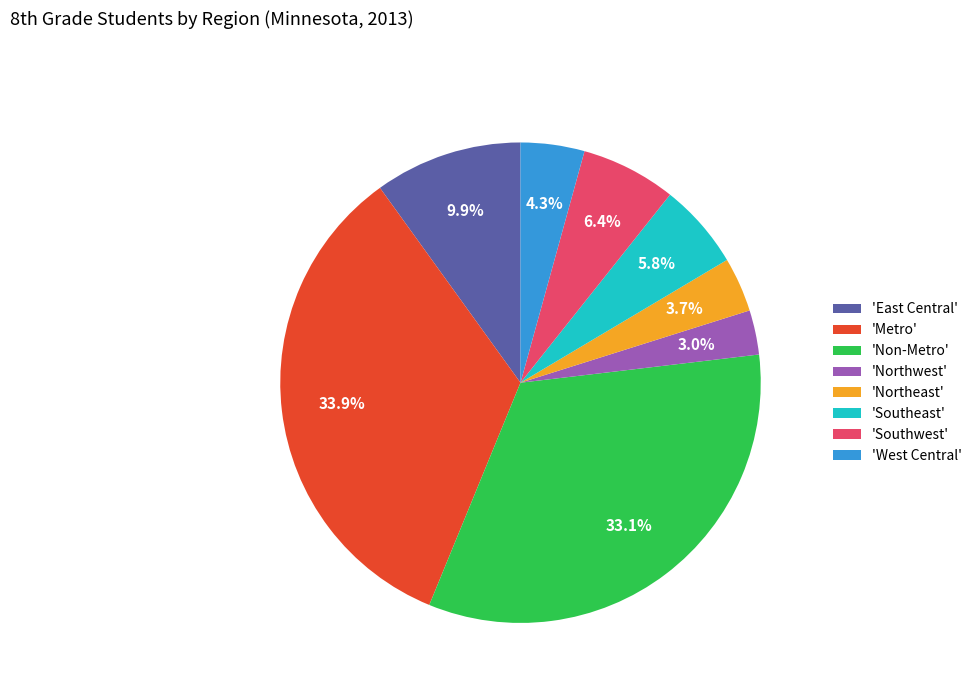

How many segments does this pie chart have?

8